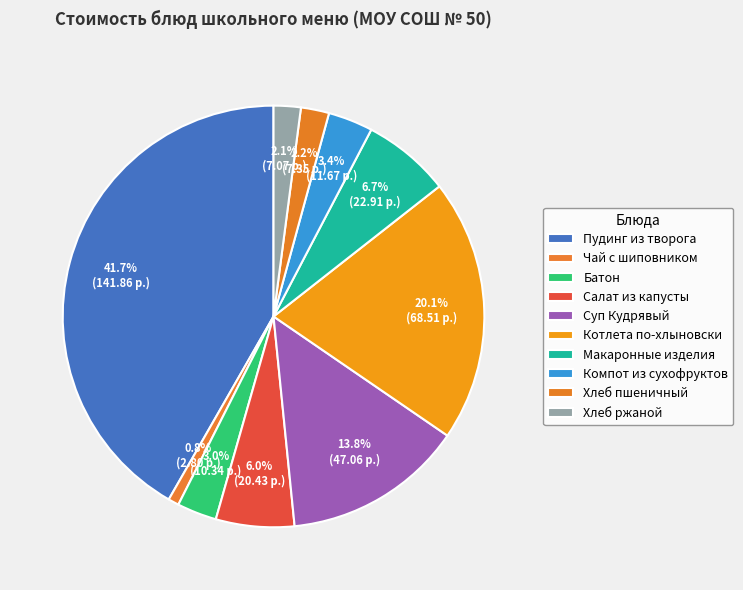

Is there any slice that represents more than half of the pie?

No